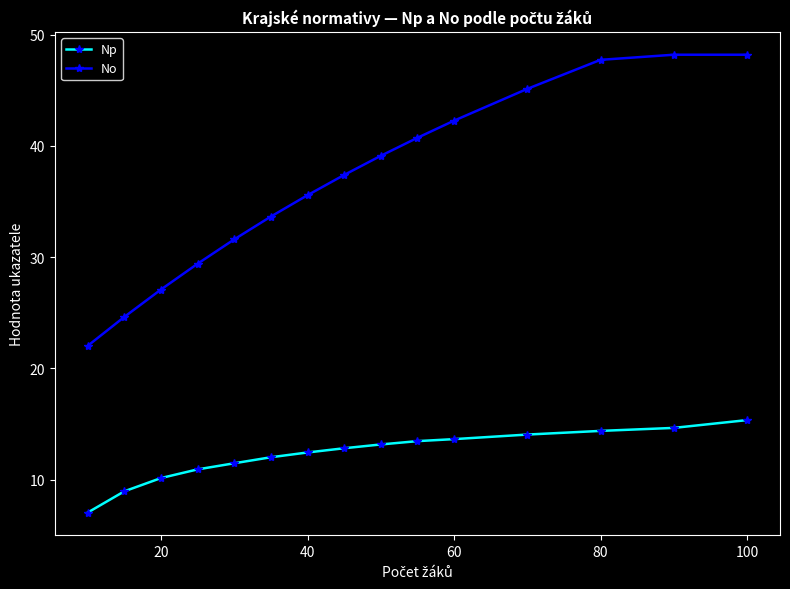

Which series has the largest total across all categories?

No